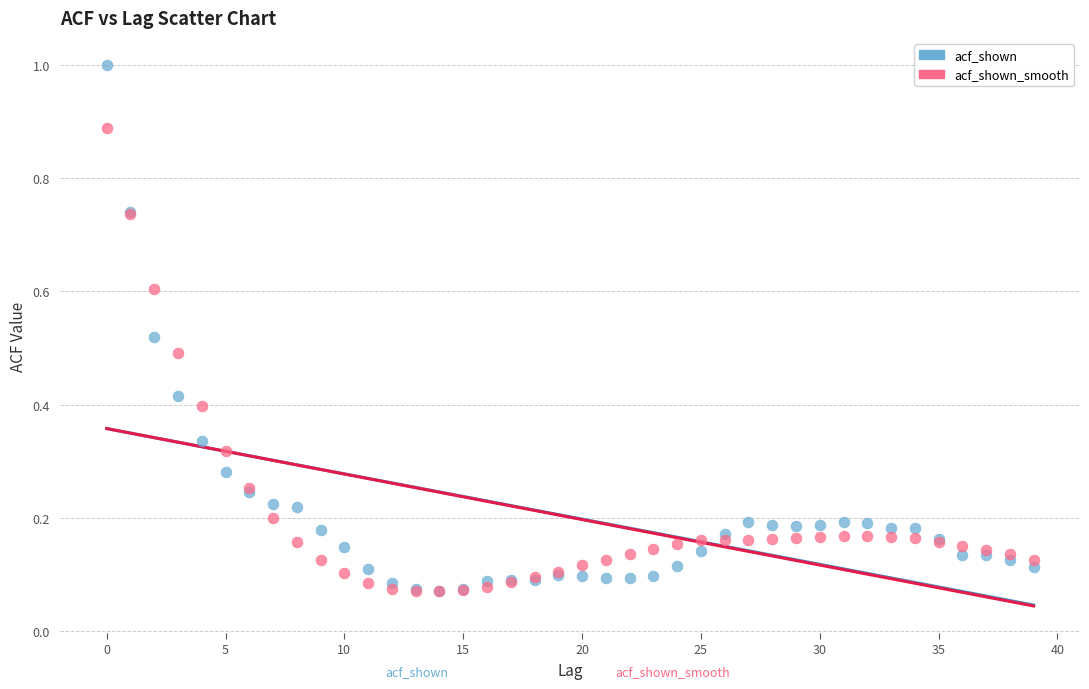

Which series has the widest spread of Y values?

acf_shown